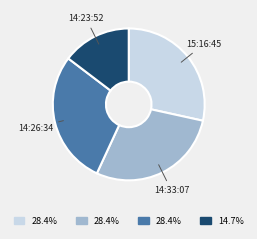

Does any single category account for the majority?

No